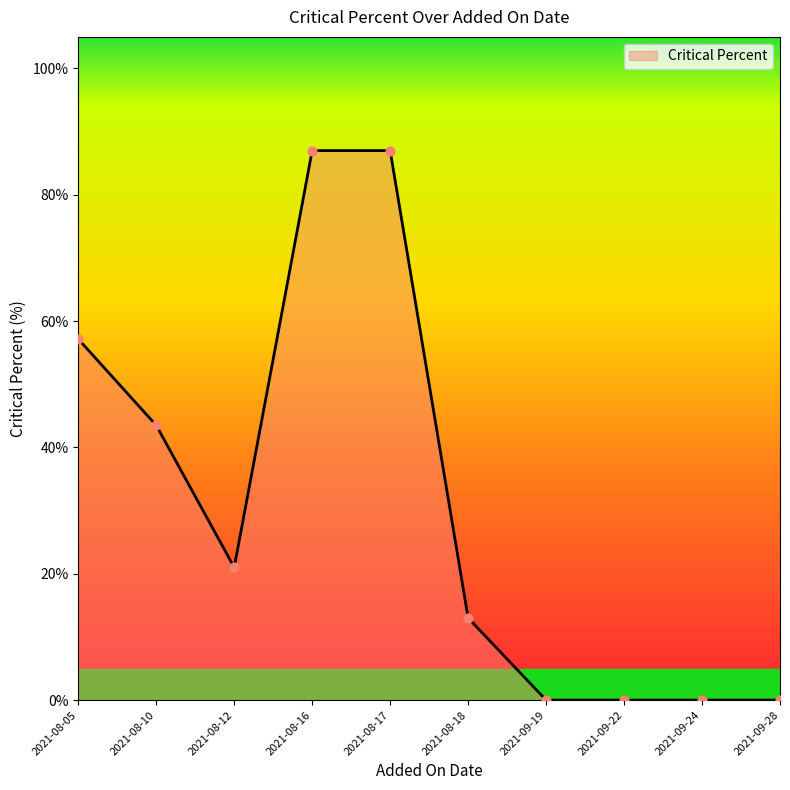

Between 2021-08-05 and 2021-08-10, which is larger?

2021-08-05